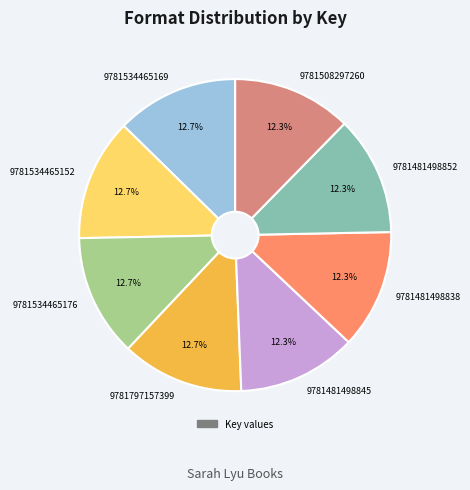

What is the ratio of the value at 9781481498845 to the value at 9781508297260?

1.0